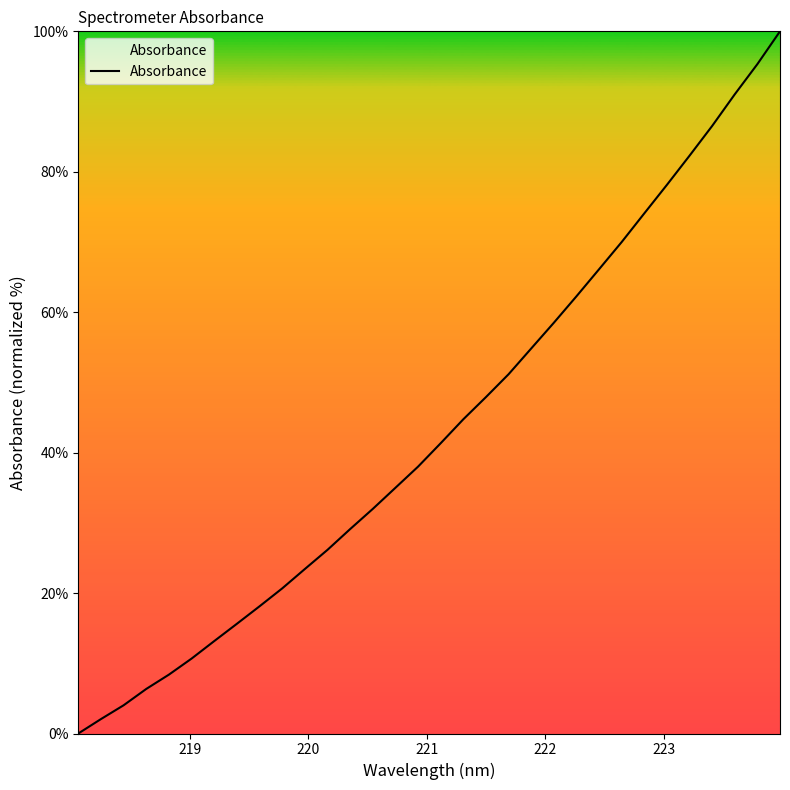

What is the difference between the maximum and minimum values?

100.0